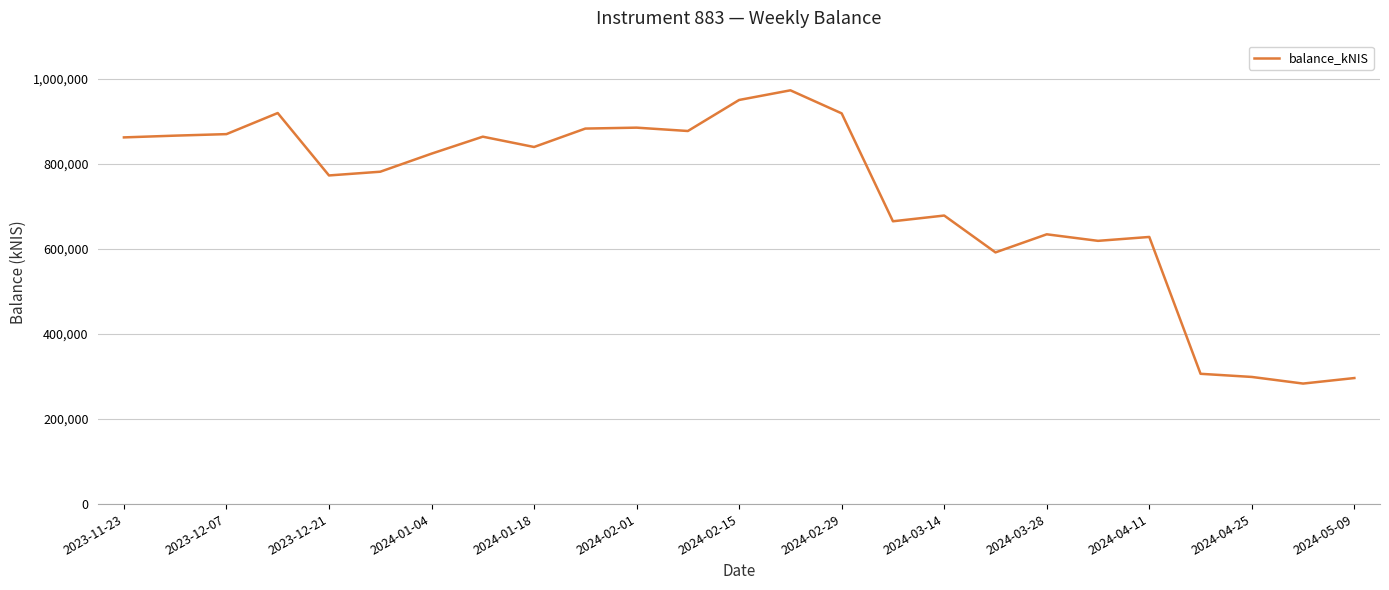

How many distinct data groups are displayed?

1